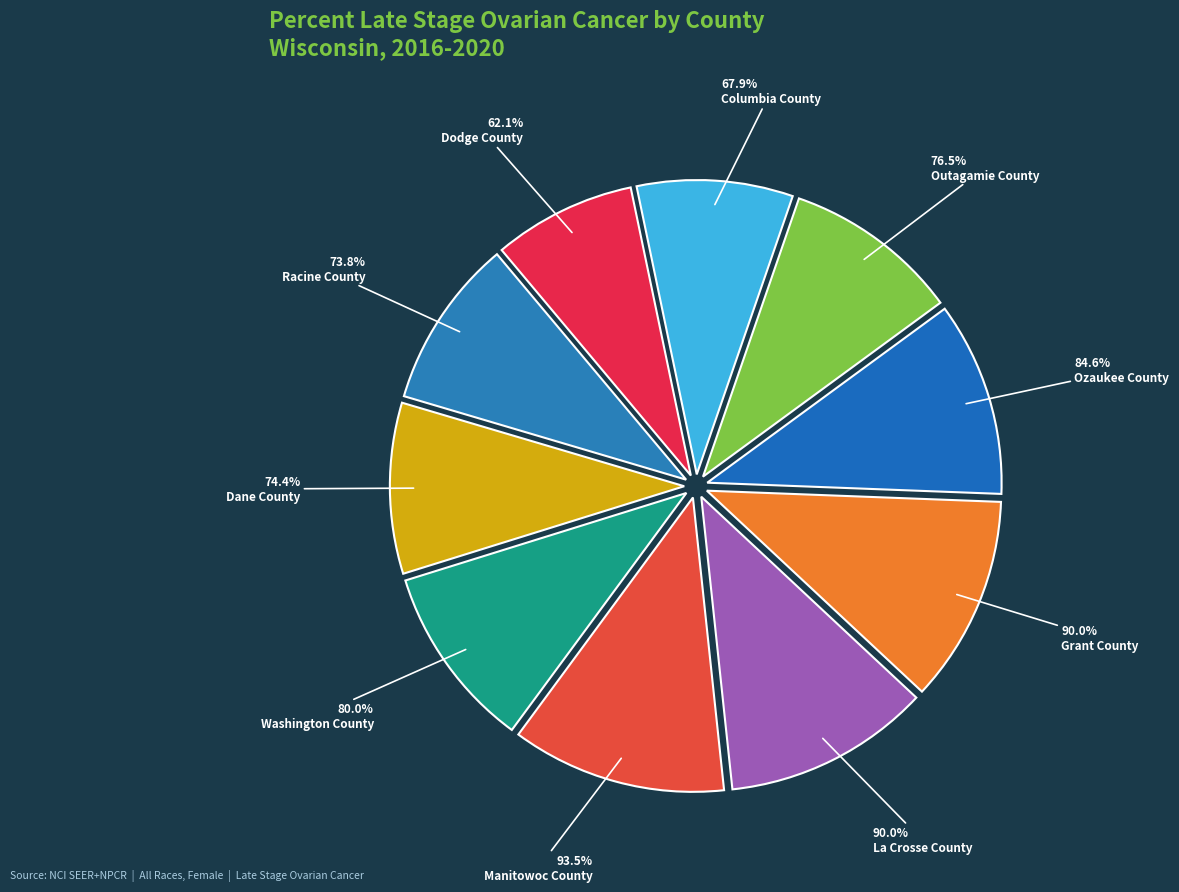

Does Manitowoc County represent more than half of the total?

No